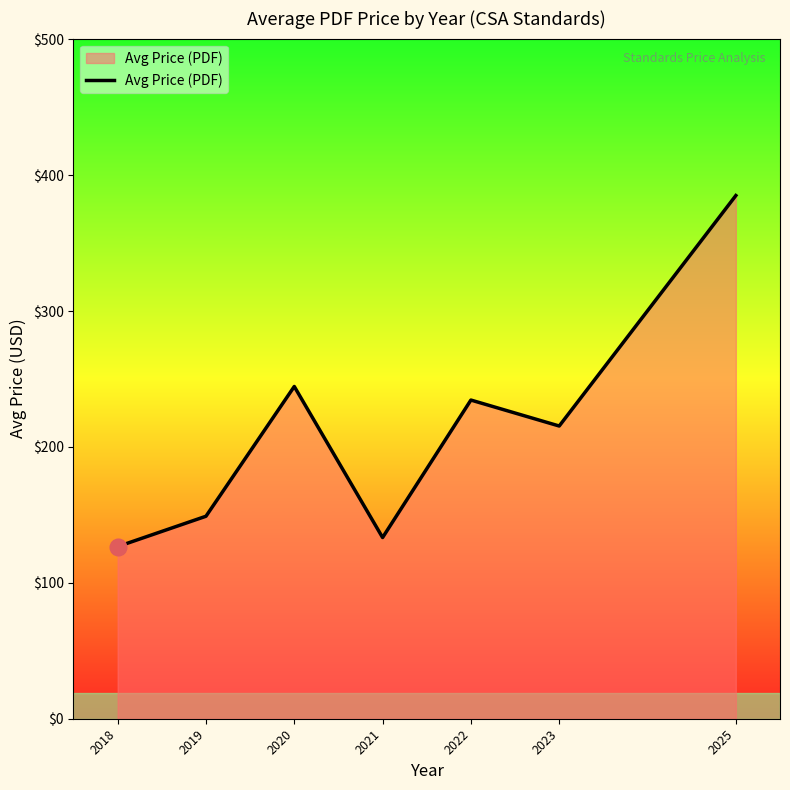

What is the average value?

212.6